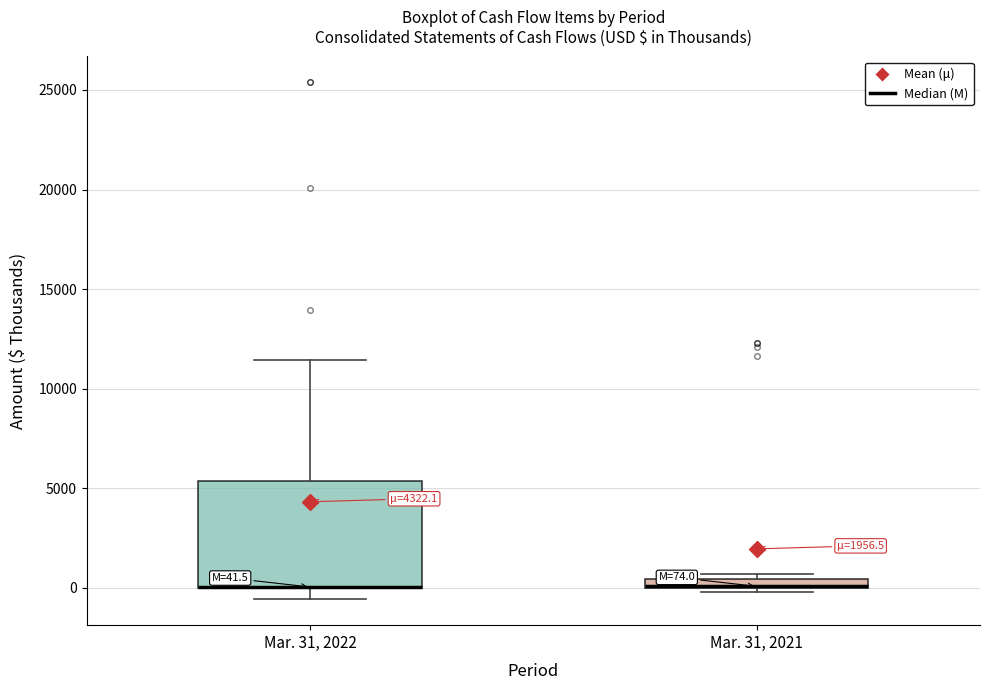

Which box is the tallest, from its lower edge to its upper edge?

Mar. 31, 2022